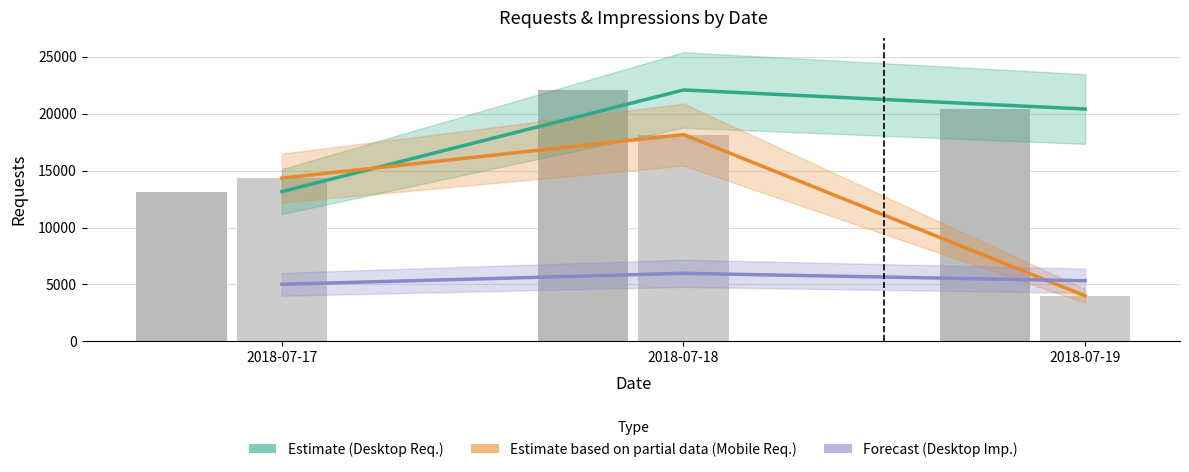

Which has a higher value, 2018-07-19 or 2018-07-17?

2018-07-19